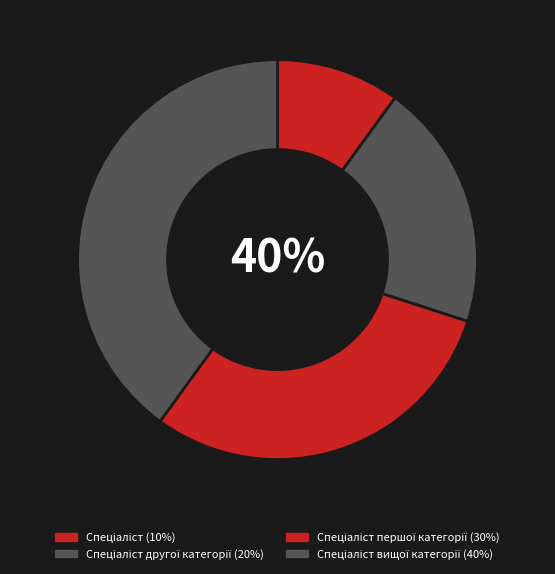

Does Спеціаліст вищої категорії represent more than half of the total?

No